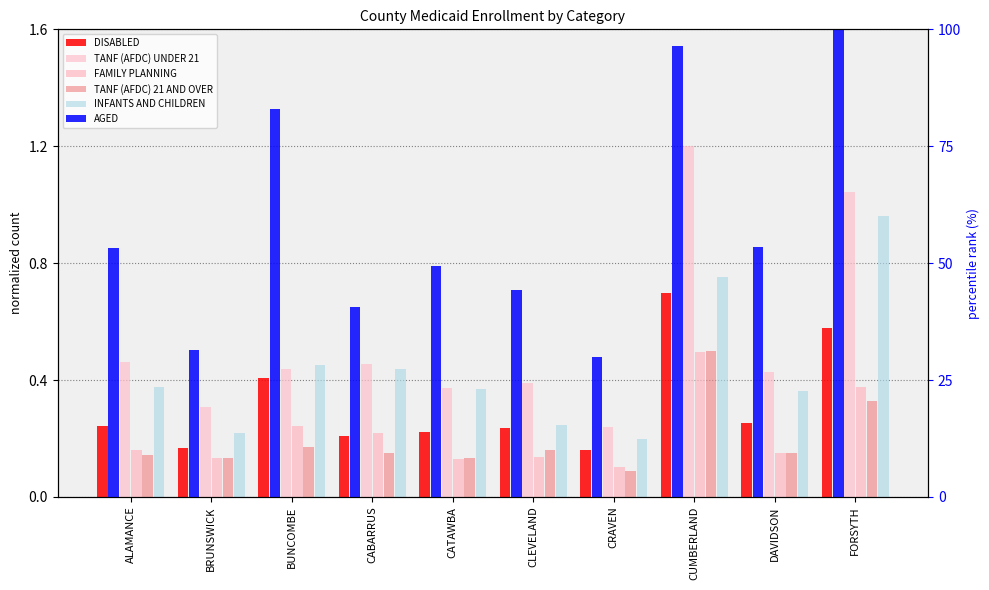

What is the spread (max minus min) of values at ALAMANCE?

53.0